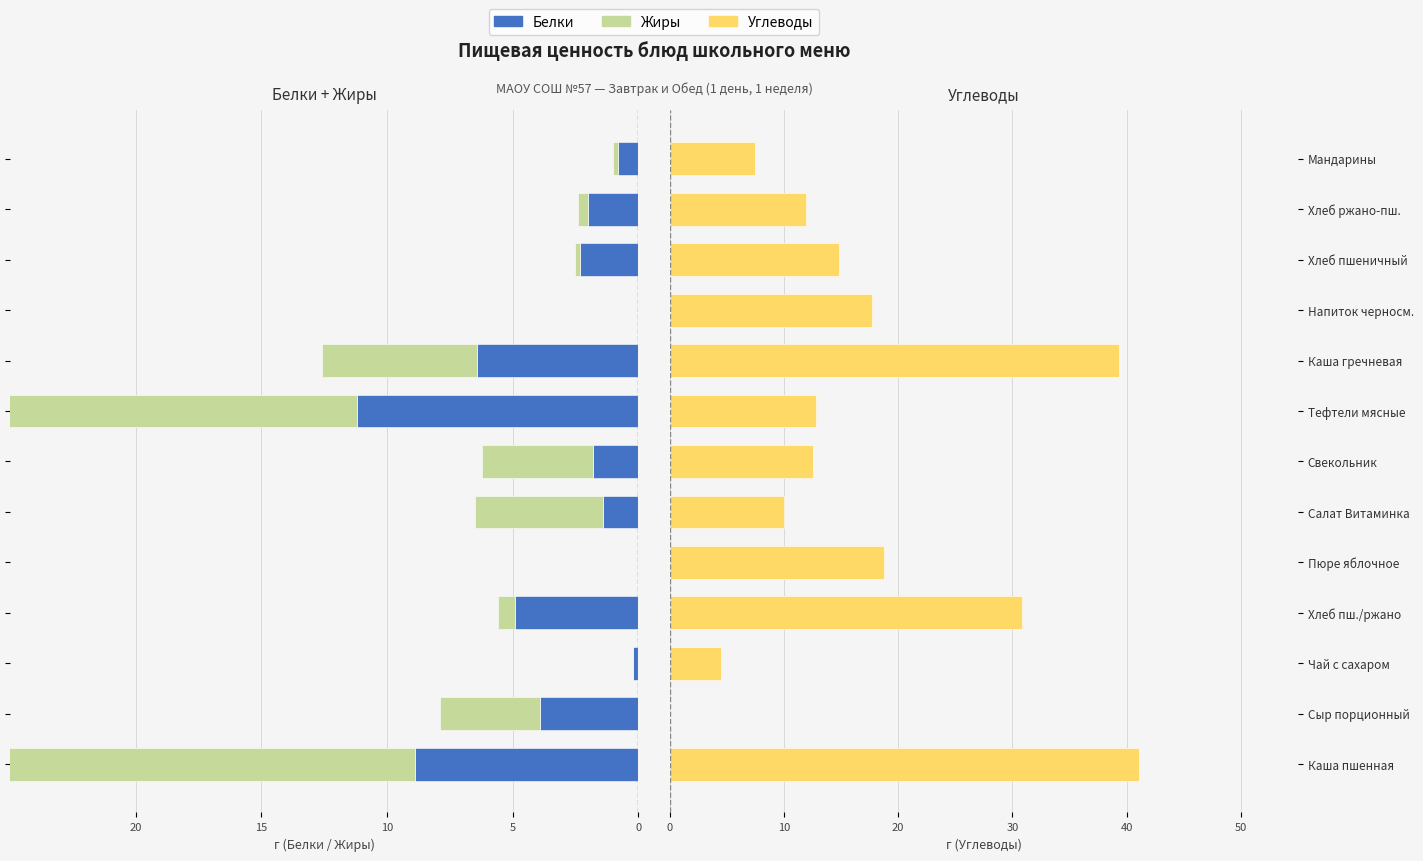

Which series changed the most between Напиток черносм. and Хлеб пшеничный?

Углеводы